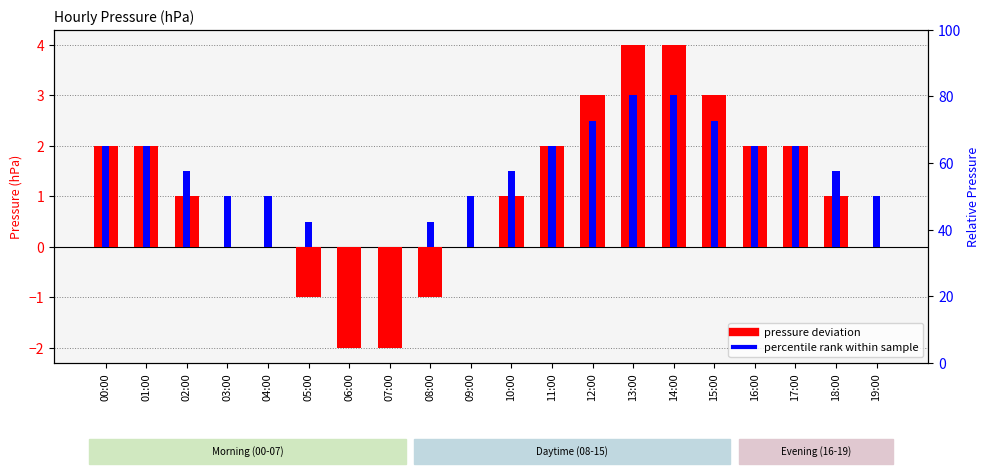

The pressure deviation series shows -1.0 at 05:00. True or false?

True